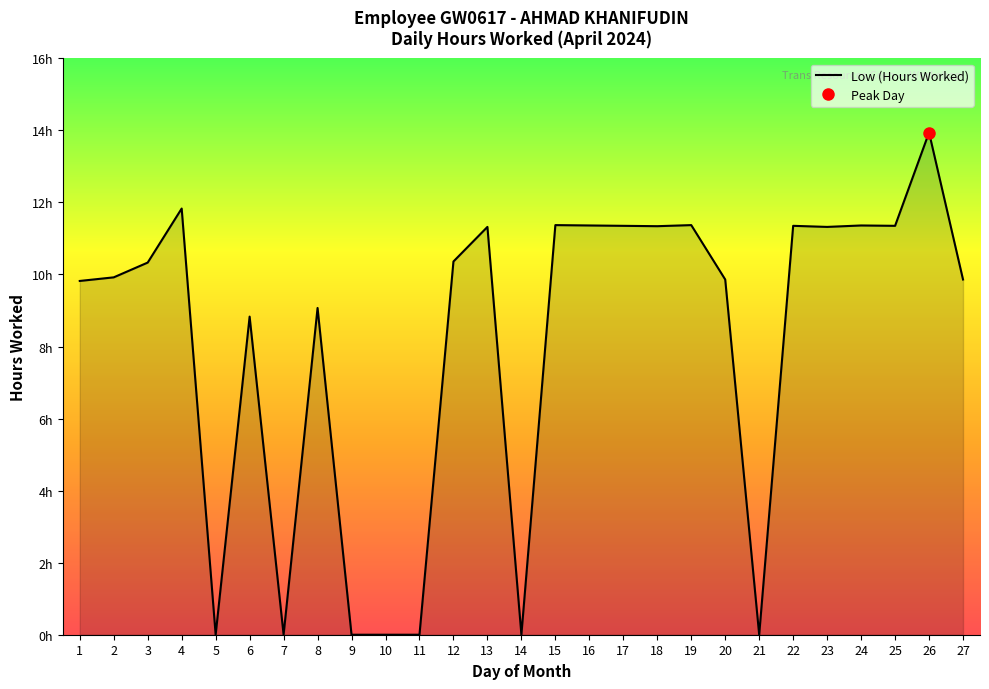

The value at 16 is 17.7. True or false?

False